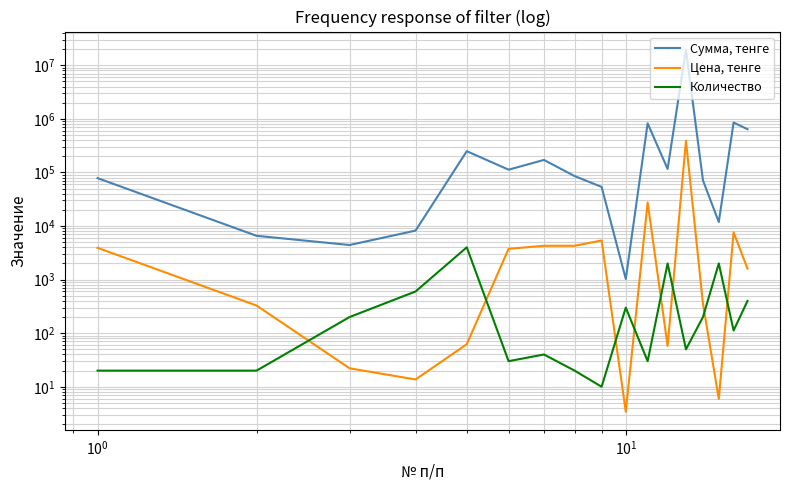

True or false: Количество and Сумма, тенге intersect in this chart.

False